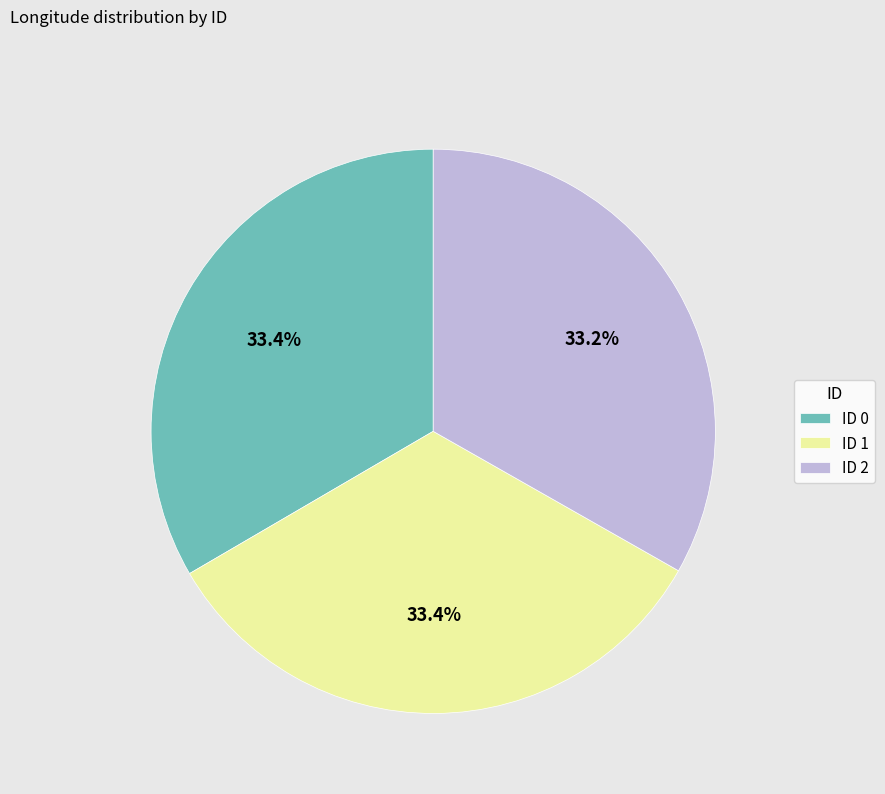

Does ID 2 represent more than half of the total?

No